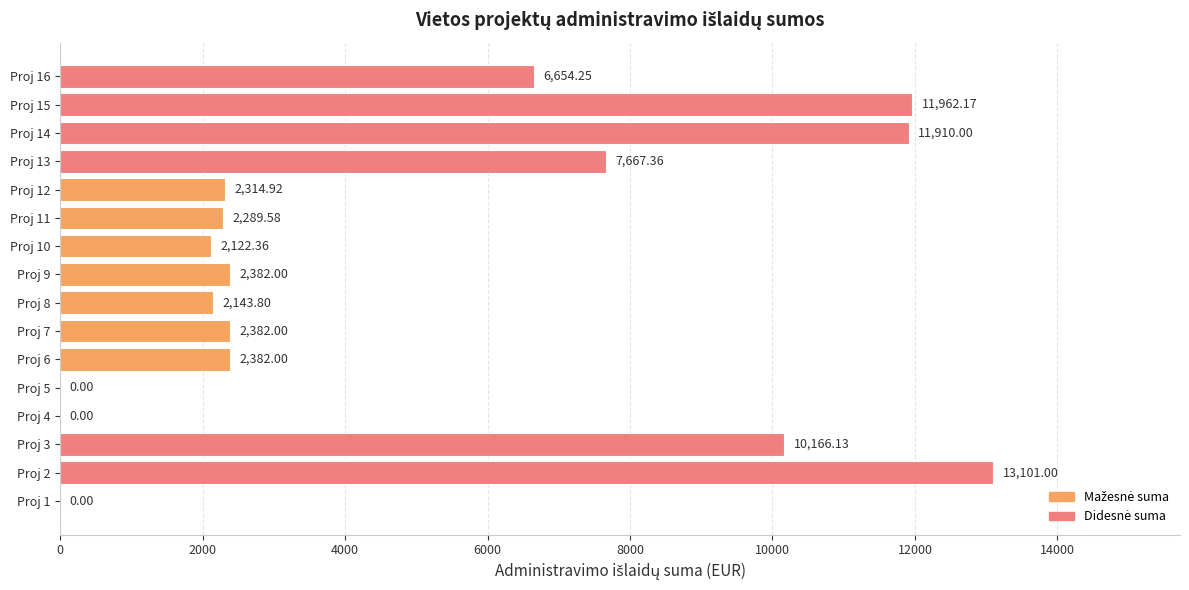

How many series are shown in this chart?

1